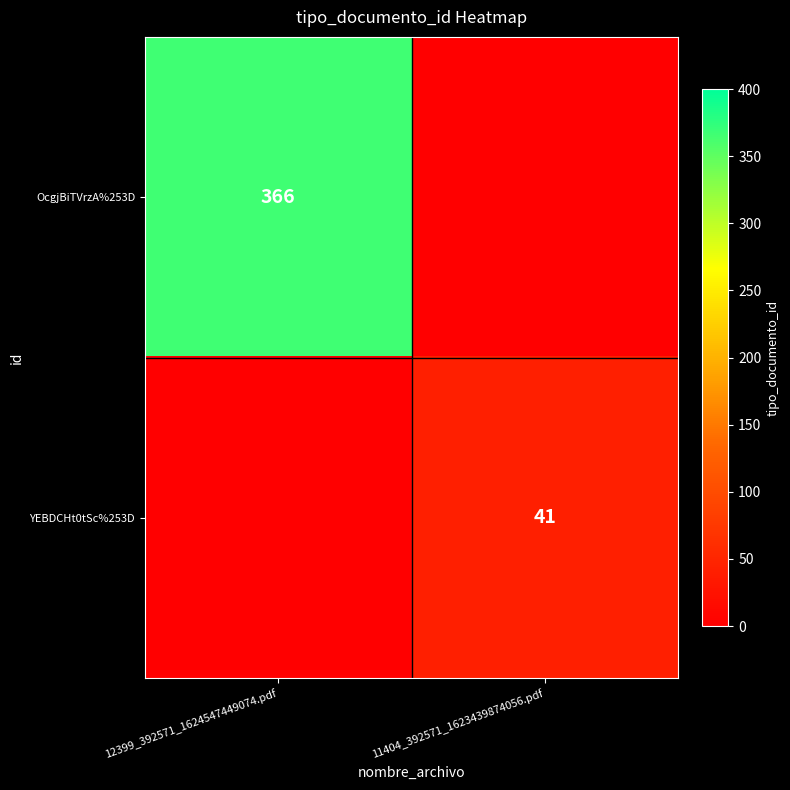

Is it true that YEBDCHt0tSc%253D equals 41 at 11404_392571_1623439874056.pdf?

True